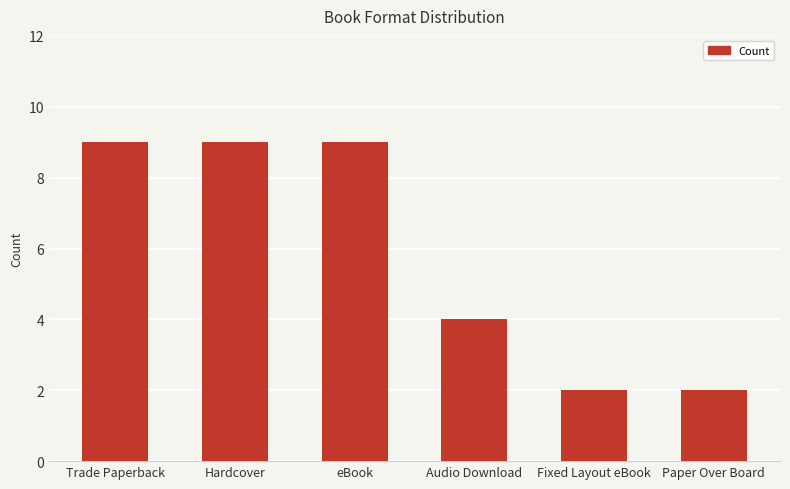

True or false: the data shows 6 at Audio Download.

False